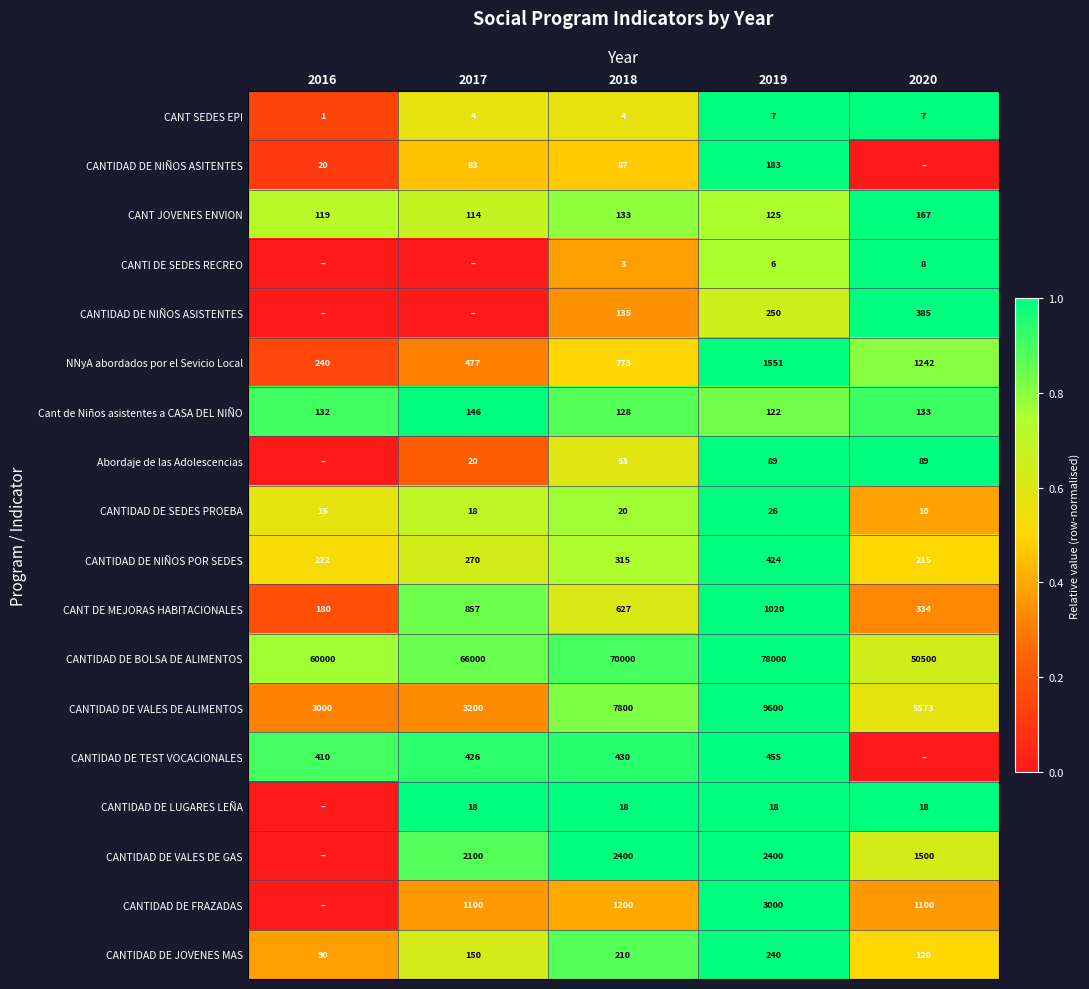

Count the CANTIDAD DE NIÑOS ASISTENTES values in the range 0 to 1.

5